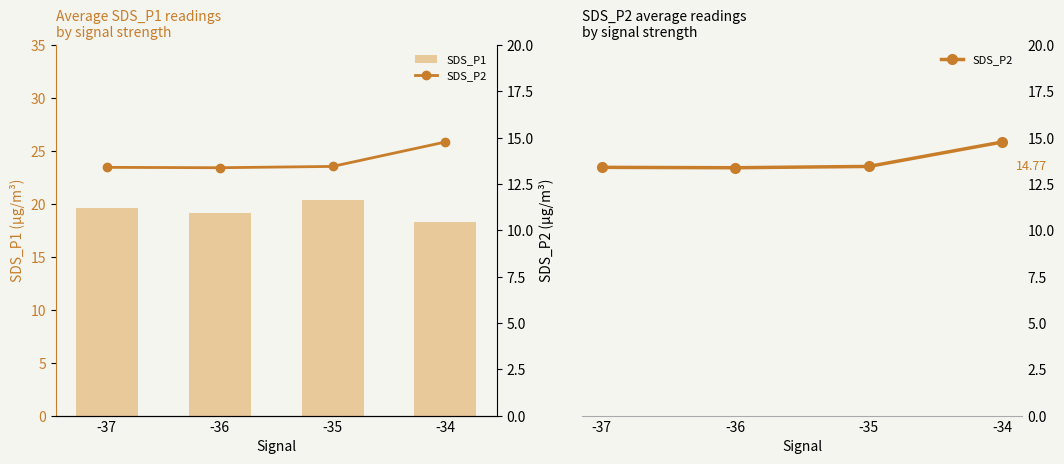

Is it true that SDS_P2 equals 6.9 at -37?

False